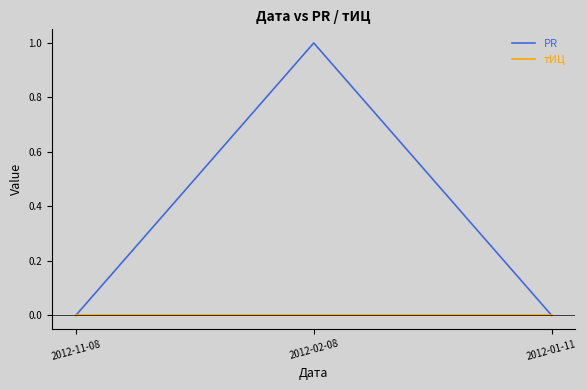

How many series are shown in this chart?

2